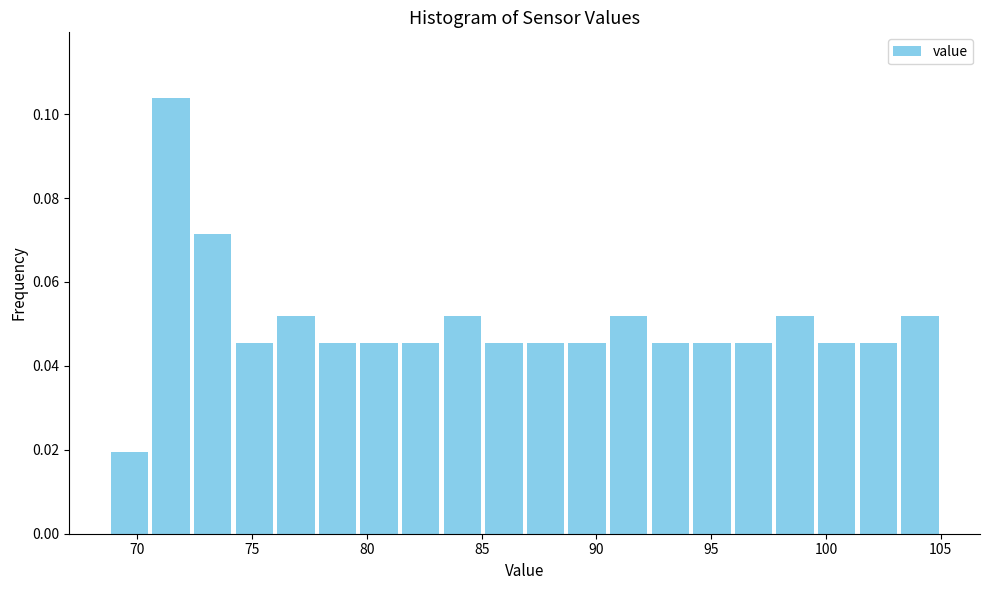

Around what value on the x-axis is the tallest bar? Give the approximate position of its centre, as read against the axis.

71.5